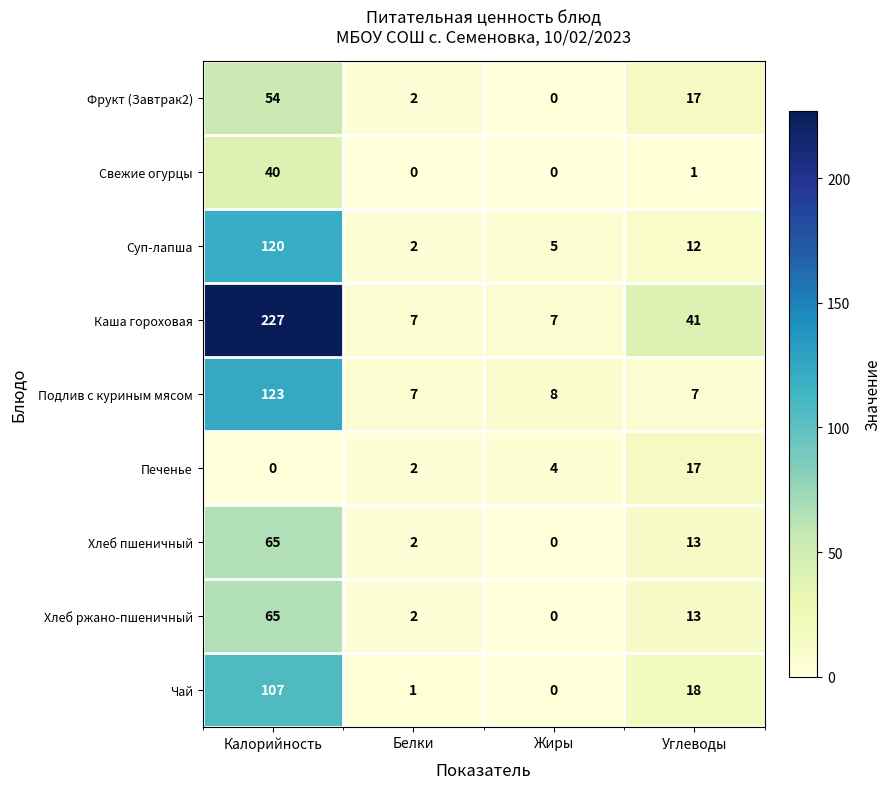

Which series has the largest range (max minus min)?

Каша гороховая